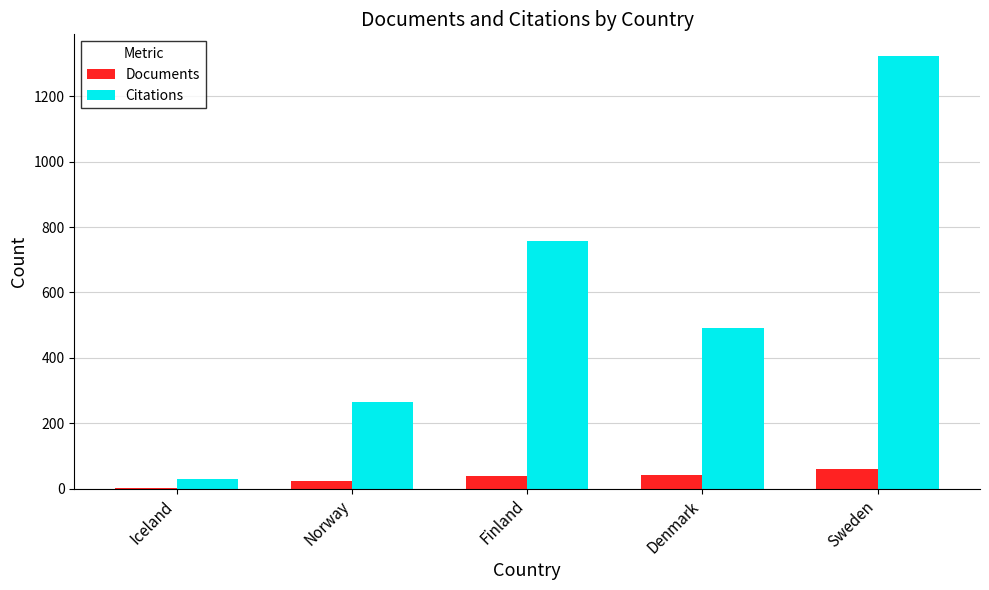

What is the total value across all series at Norway?

287